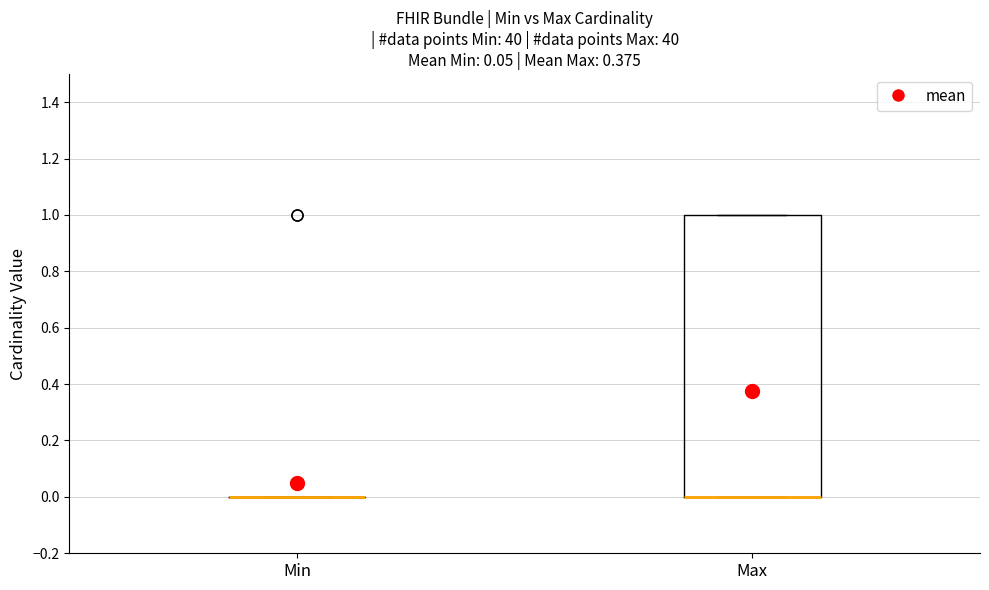

Comparing the boxes themselves (not the whiskers), which one is the tallest?

Max